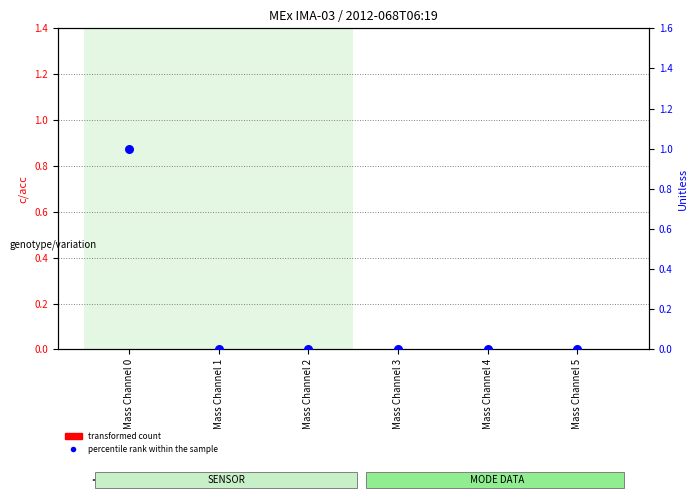

Which series reaches the maximum Y coordinate?

percentile rank within the sample